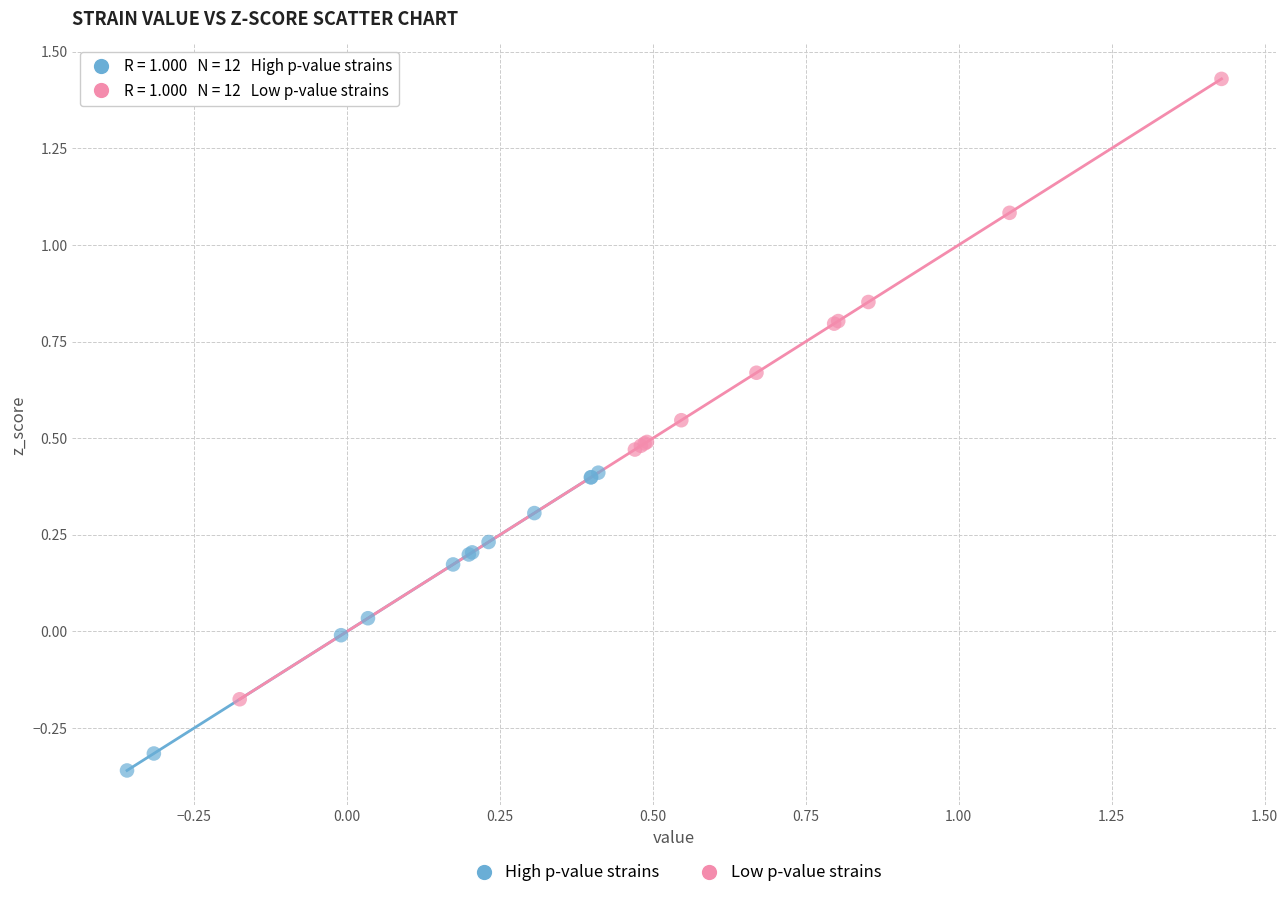

Which series has the widest spread of Y values?

Low p-value strains